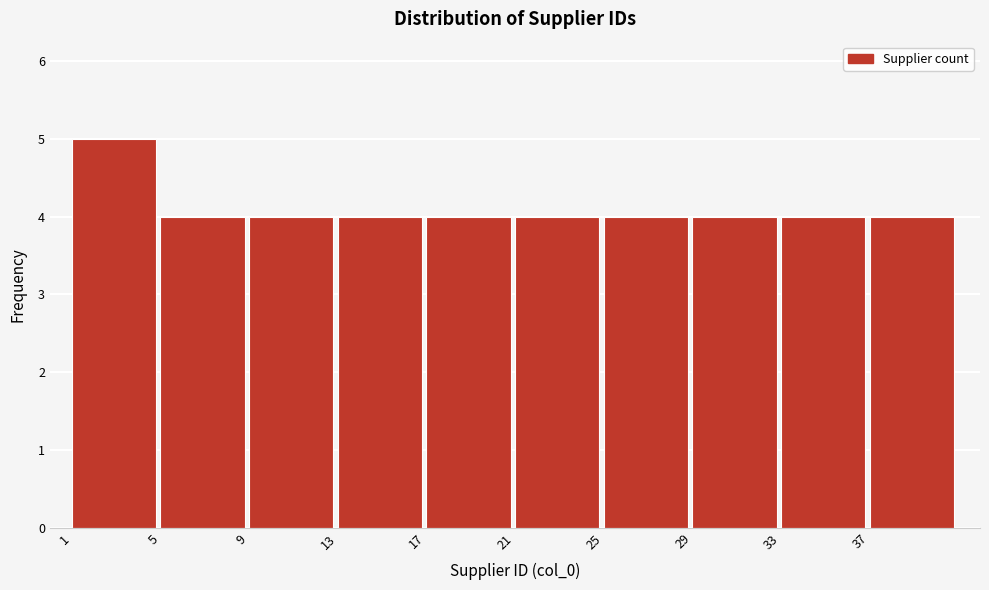

Reading left to right, list all the values displayed in this chart.

1=5	5=4	9=4	13=4	17=4	21=4	25=4	29=4	33=4	37=4